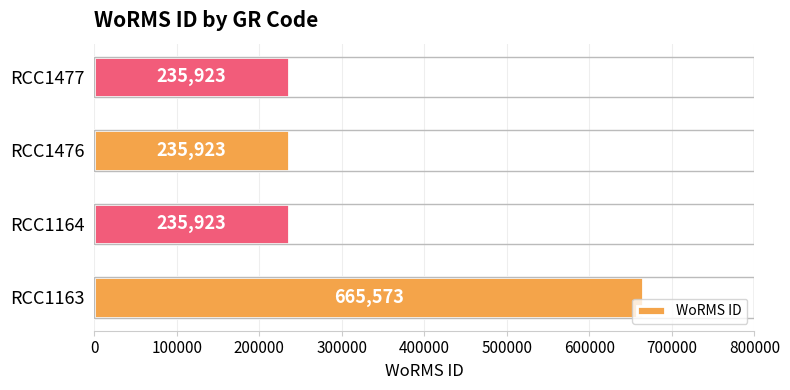

How many distinct data groups are displayed?

1